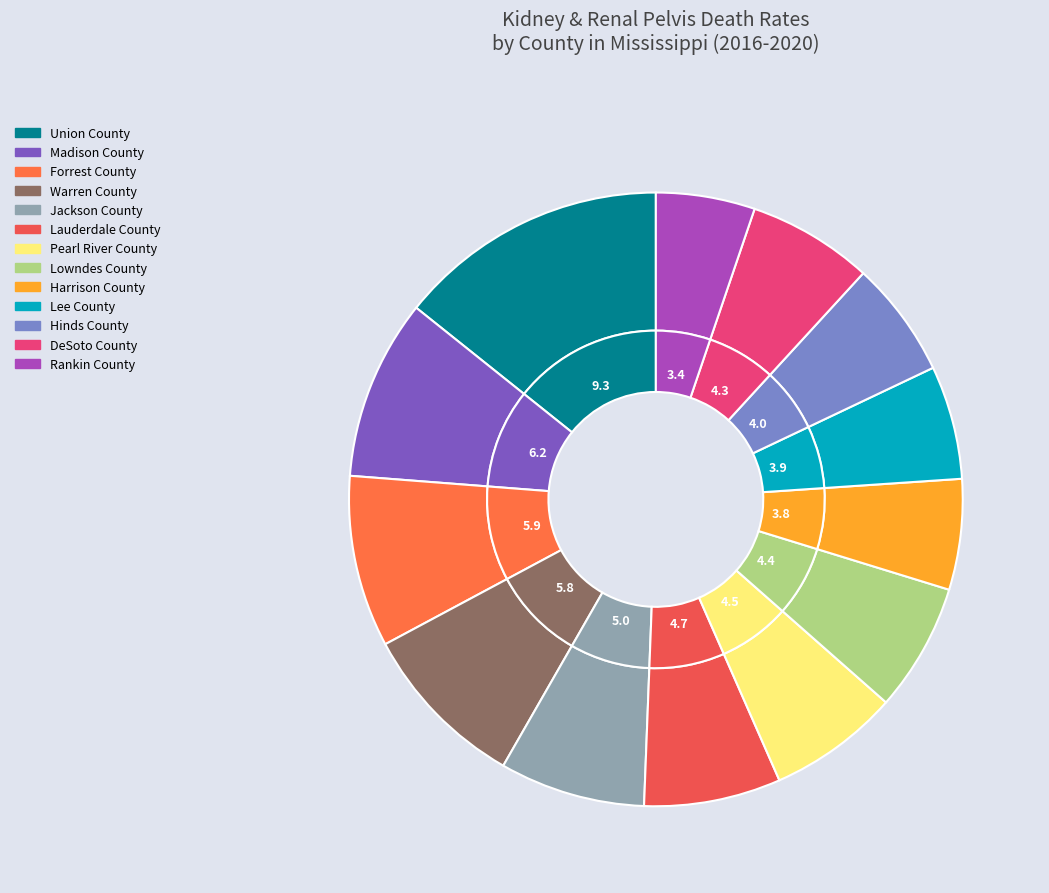

How many segments does this pie chart have?

13